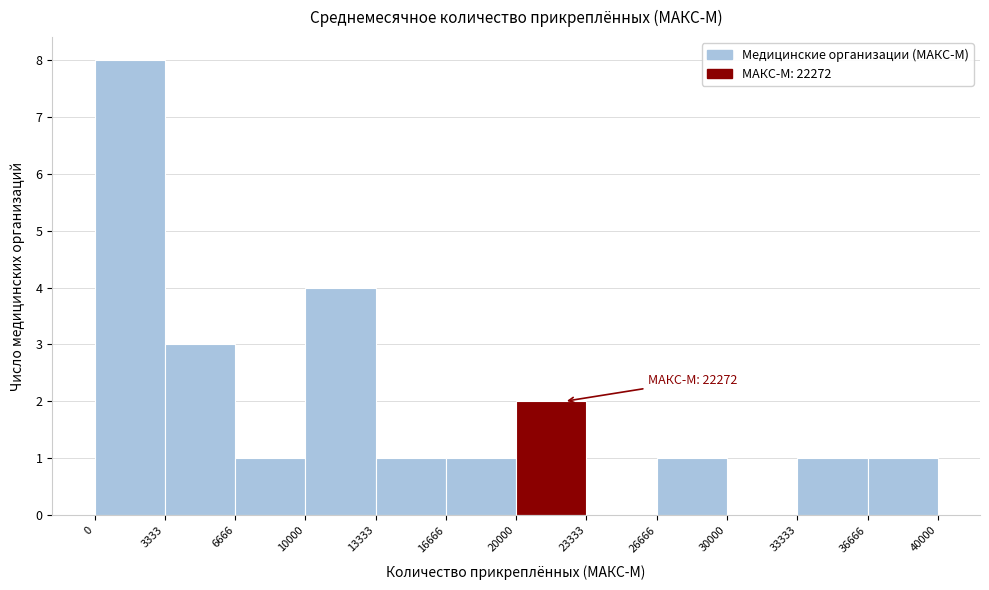

Over which range of the x-axis is the bar tallest?

0 to 3333